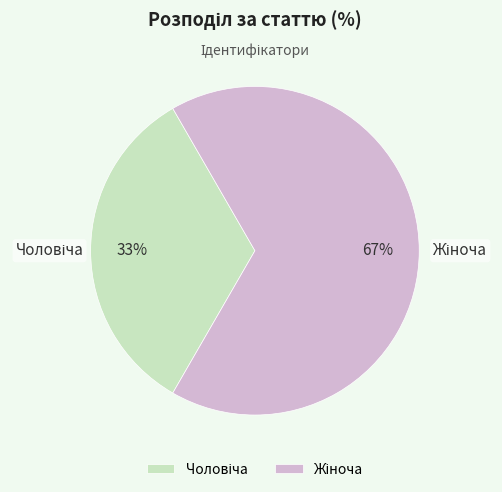

Does any single category account for the majority?

Yes